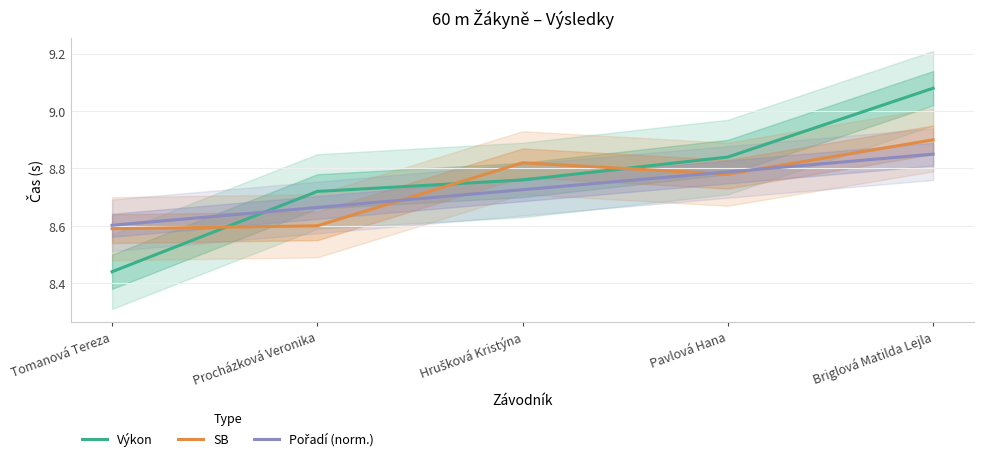

How many series are shown in this chart?

3